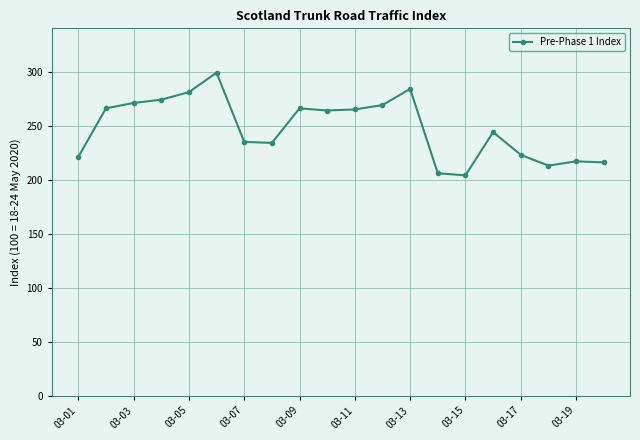

True or false: there are more than 2 points higher than both neighbors.

True